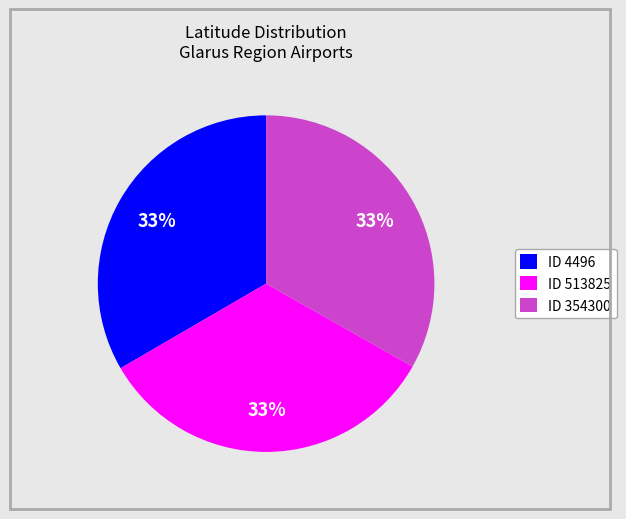

Count the number of slices in the pie.

3